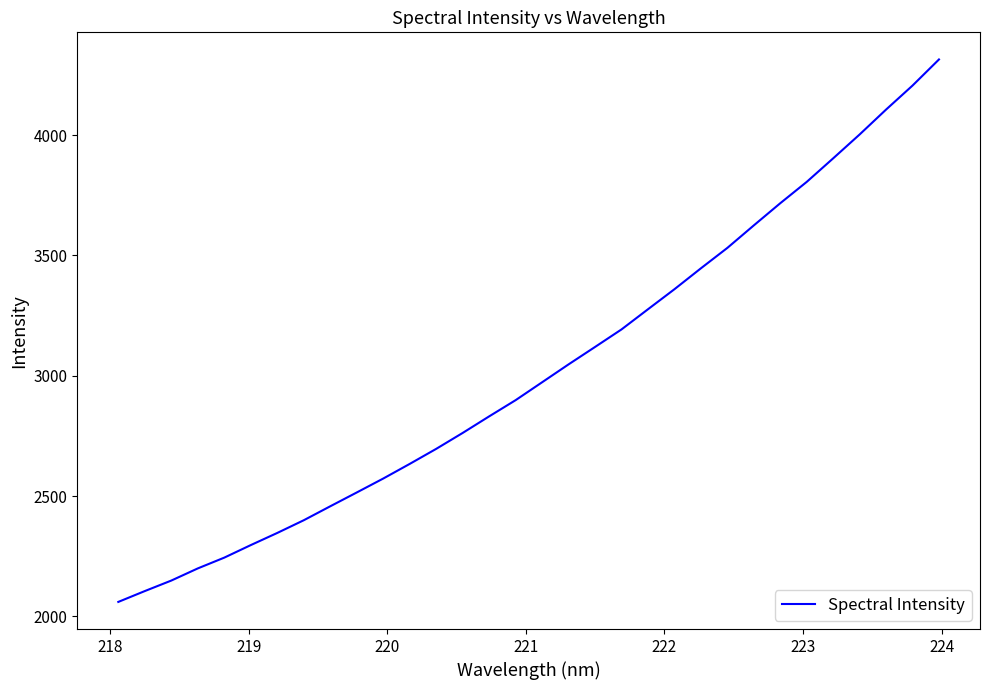

What is the difference between the maximum and minimum values?

2254.3